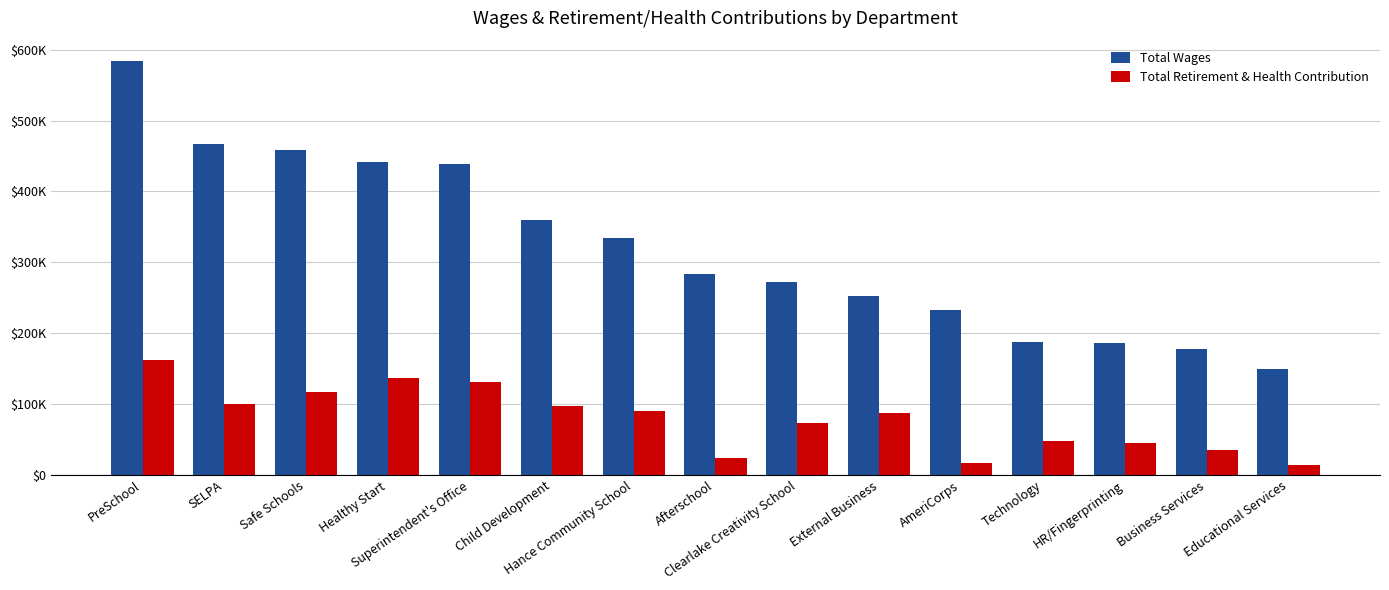

What is the total value across all series at Clearlake Creativity School?

345114